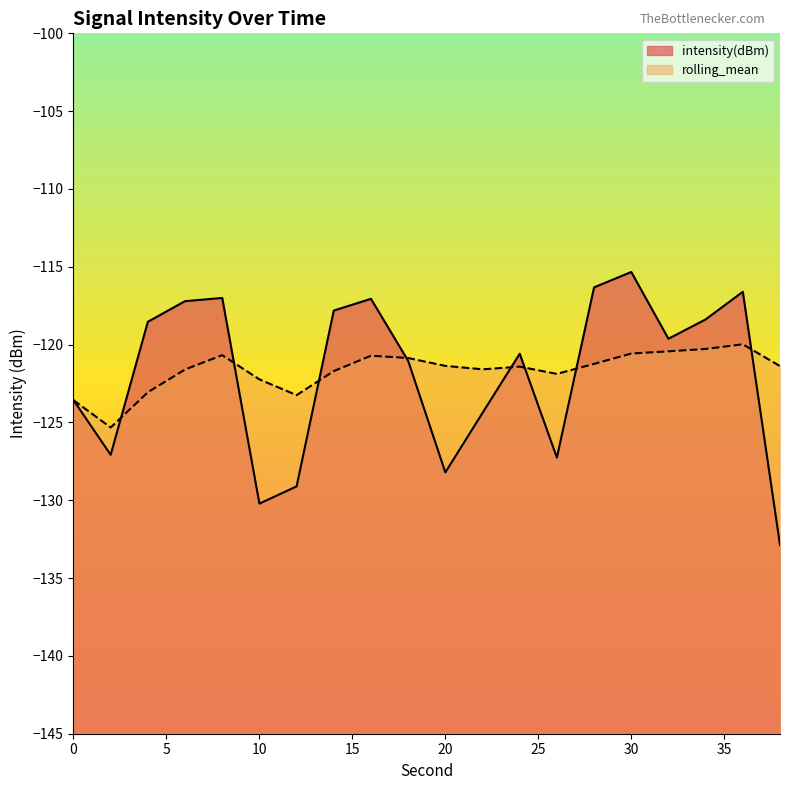

True or false: rolling_mean has a value of -54.5 at 30.

False